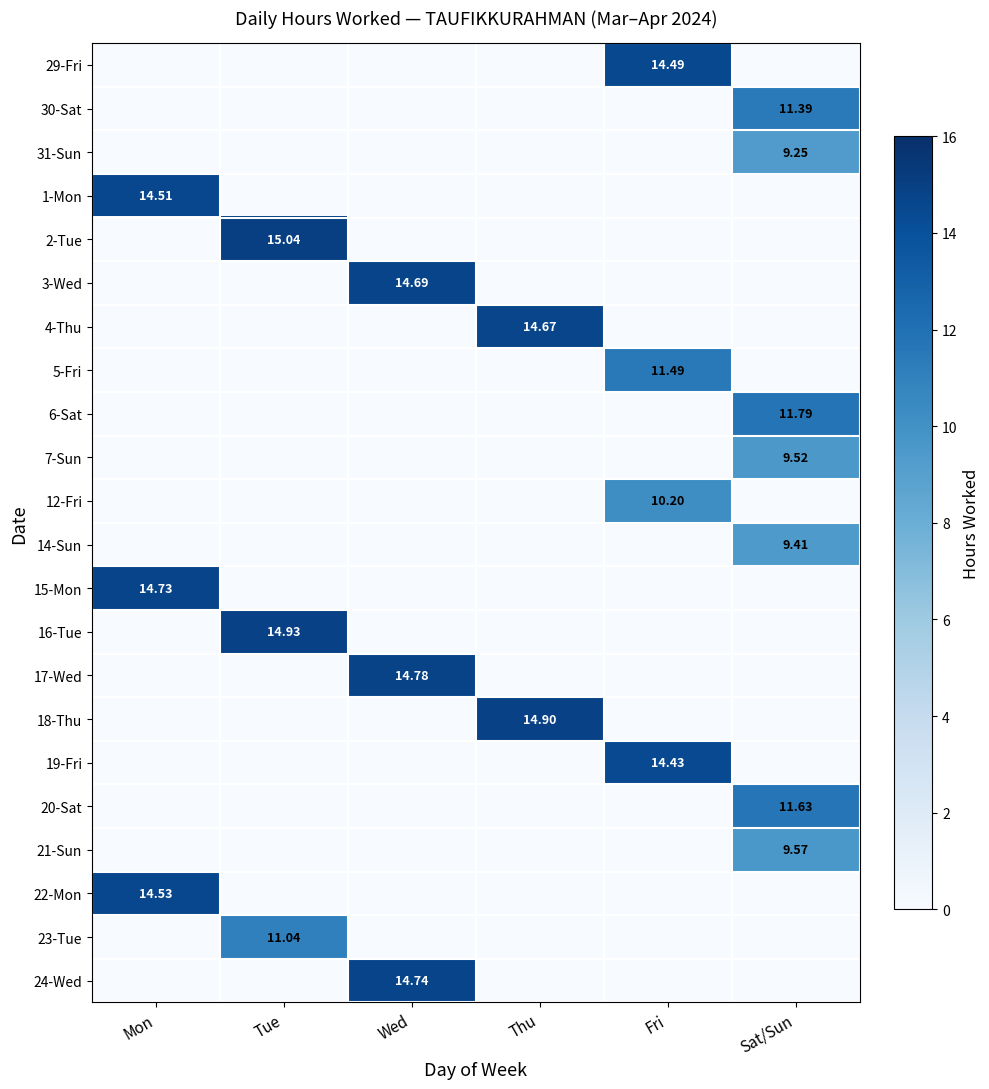

What is the sum of all 2-Tue values?

15.0